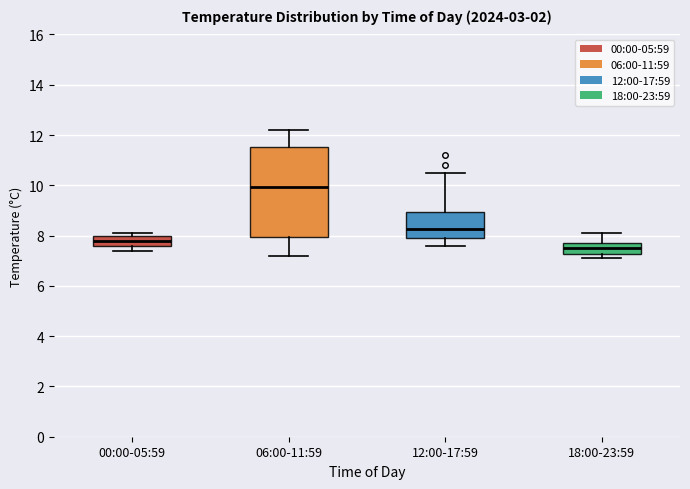

Reading left to right, transcribe this box plot: for each box, give where its median line is, the range the box spans, and where its two whiskers end, as read against the y-axis. The values are not printed on the chart, so give them approximately, as read against the axis.

00:00-05:59: median 7.8, box 7.6 to 8.0, whiskers 7.4 to 8.2
06:00-11:59: median 10.0, box 8.0 to 11.6, whiskers 7.2 to 12.2
12:00-17:59: median 8.2, box 8.0 to 9.0, whiskers 7.6 to 10.6
18:00-23:59: median 7.6, box 7.2 to 7.8, whiskers 7.2 (just below the box's lower edge) to 8.2